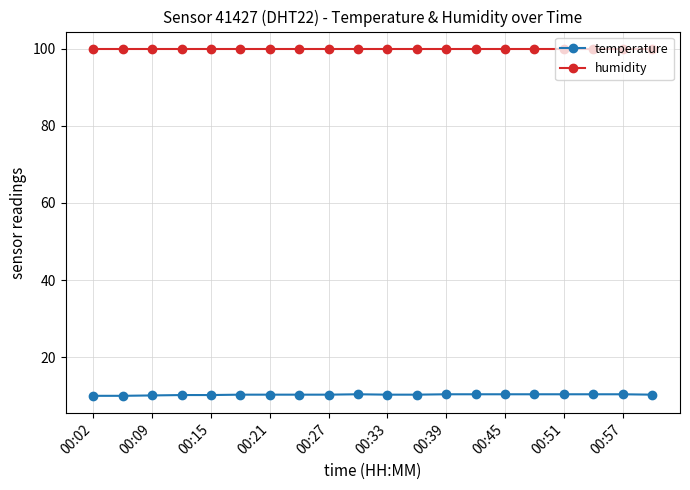

What are all the series names shown in the legend?

temperature, humidity